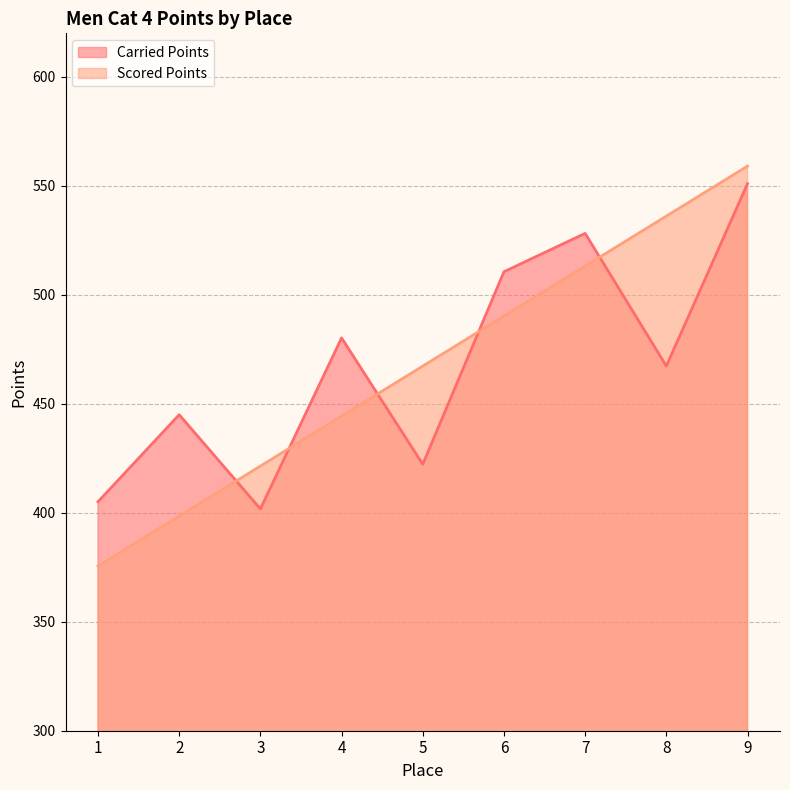

Does the chart have visible grid lines?

Yes